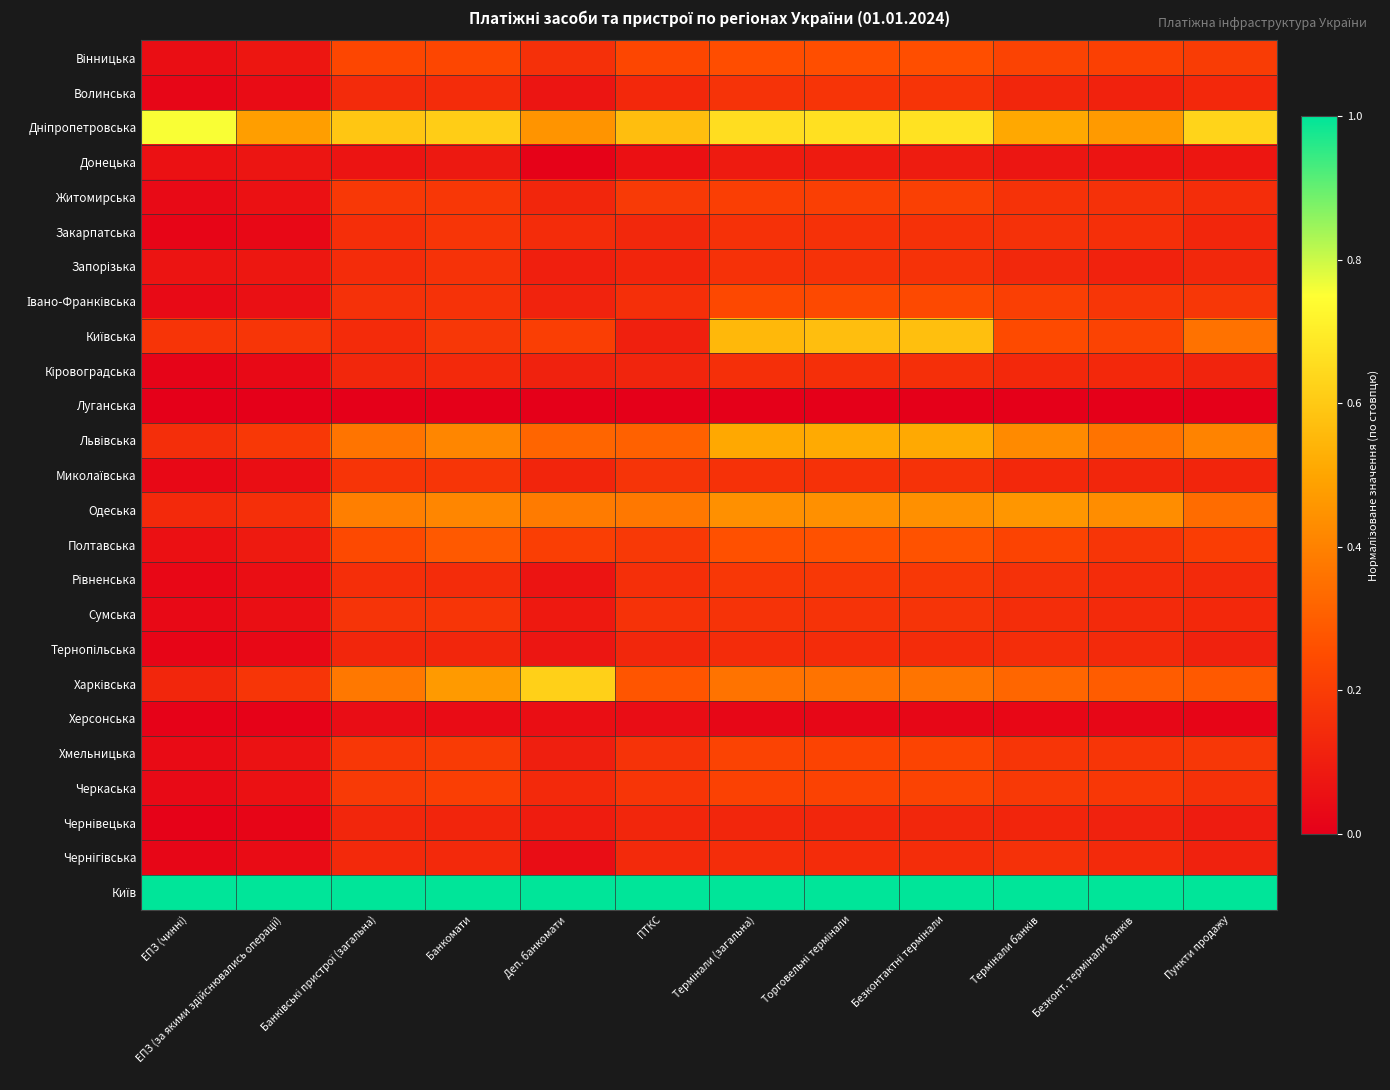

Which series has the largest range (max minus min)?

Харківська